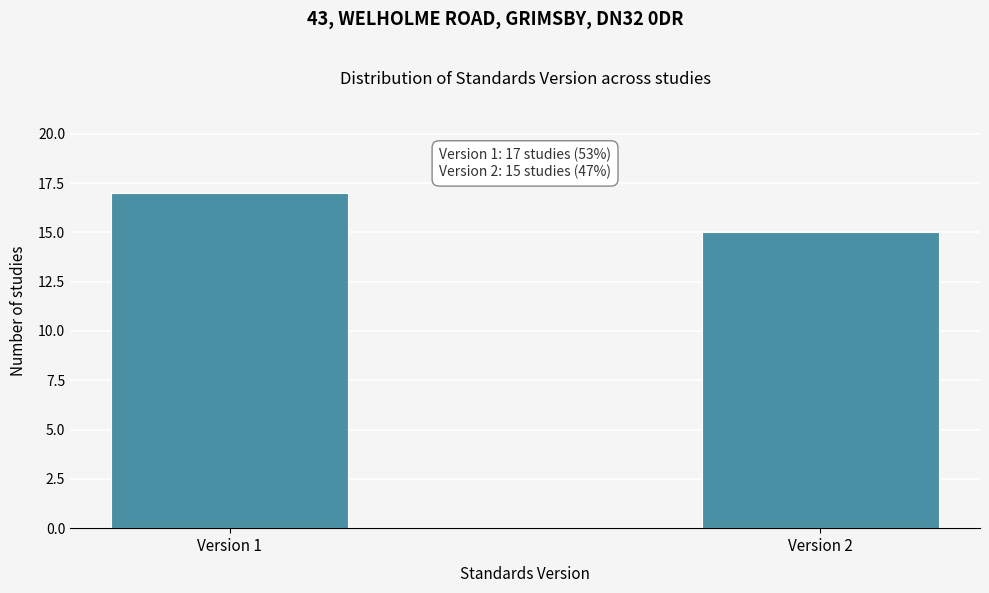

Reading left to right, list all the values displayed in this chart.

17	15